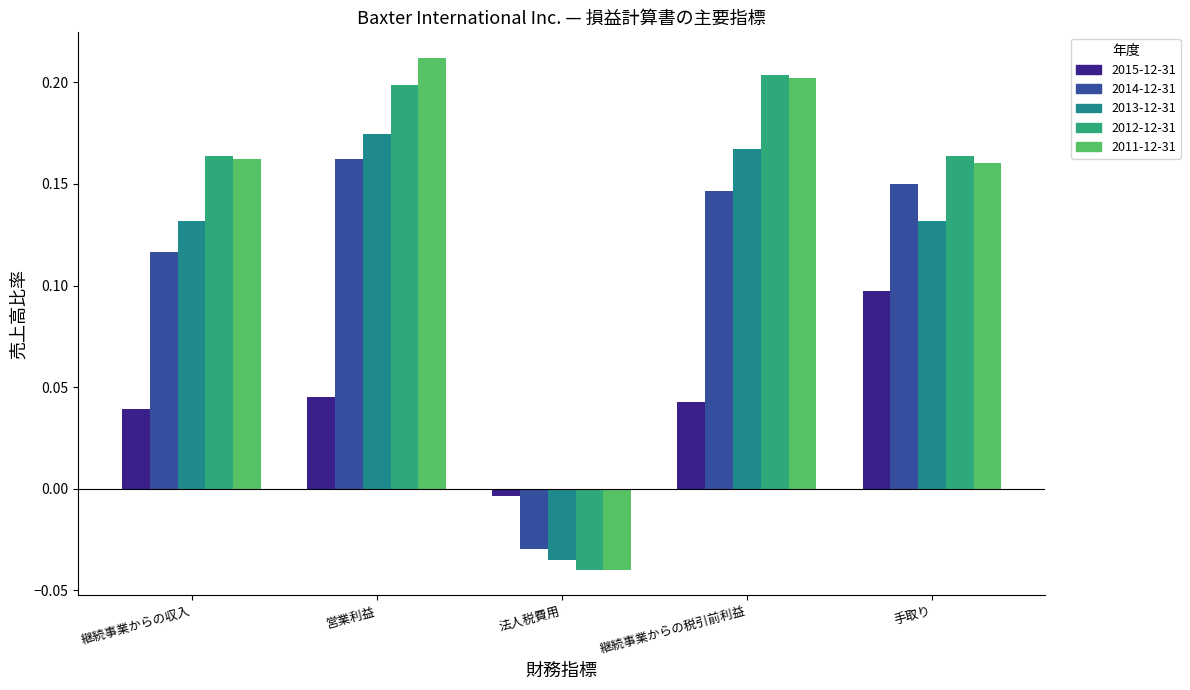

Which series has the largest range (max minus min)?

2011-12-31